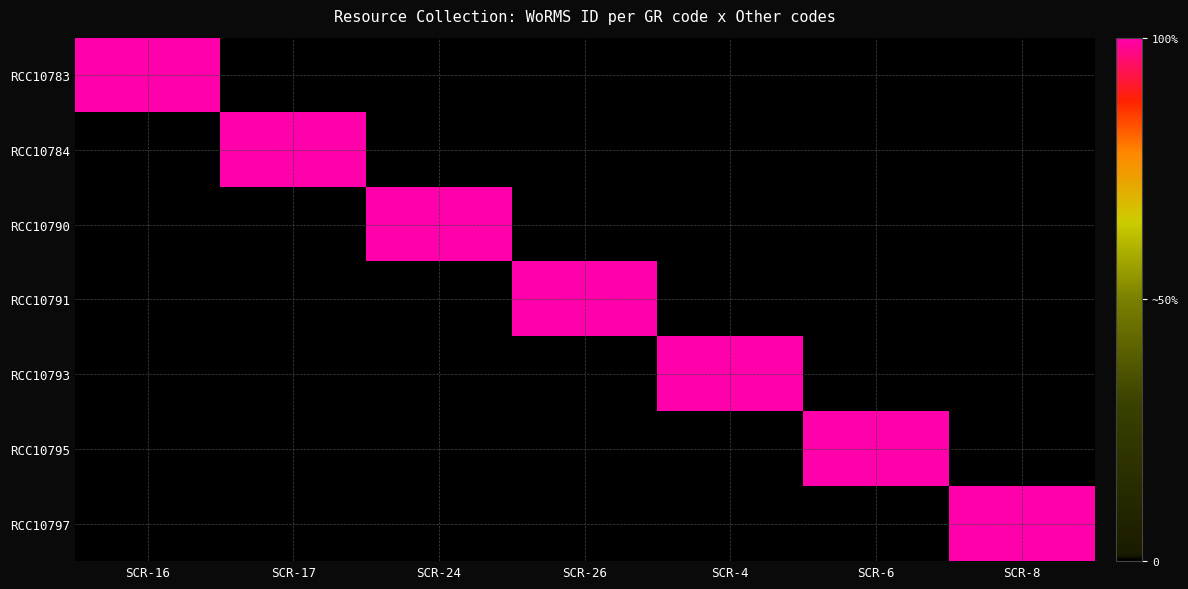

What is the difference between the highest and lowest values at SCR-24?

1